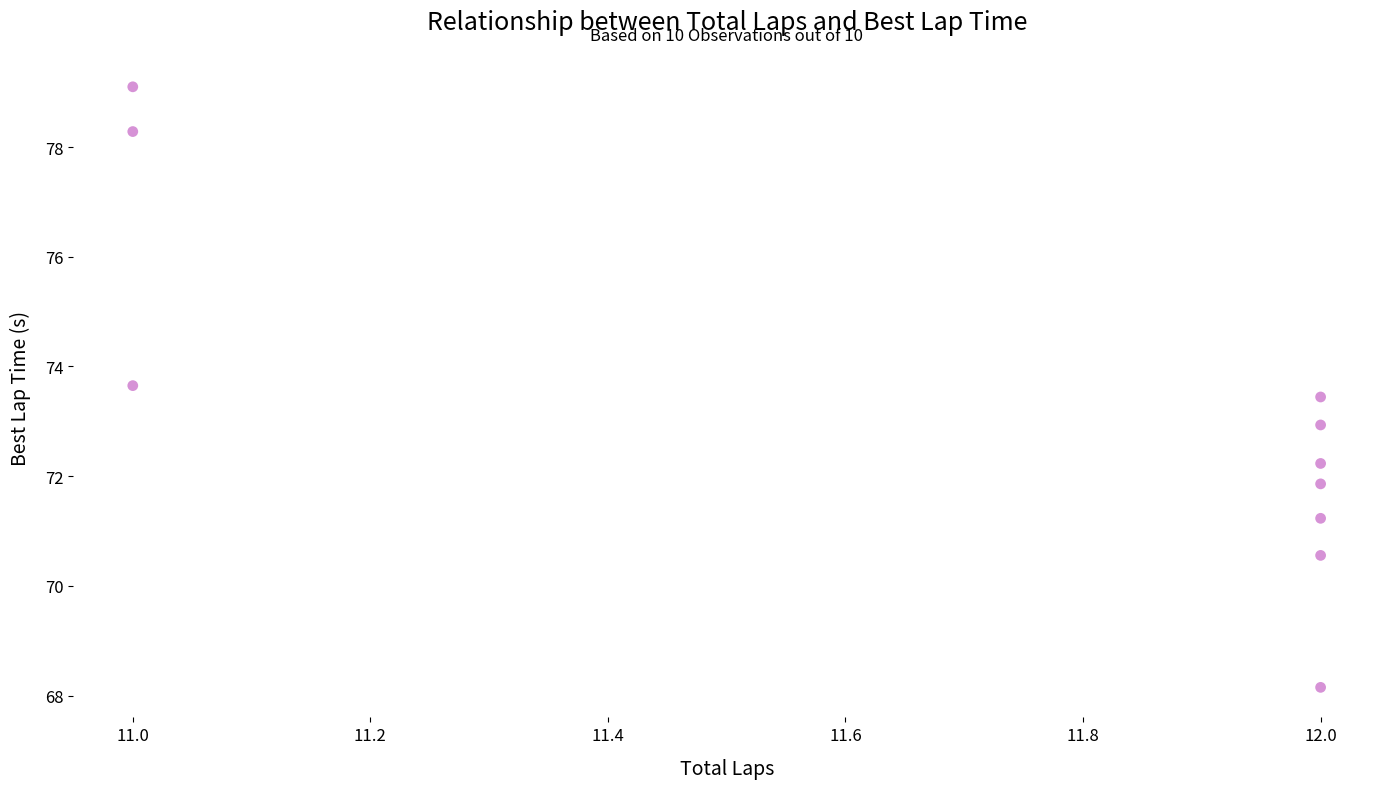

What is the range of X values (max minus min)?

1.0